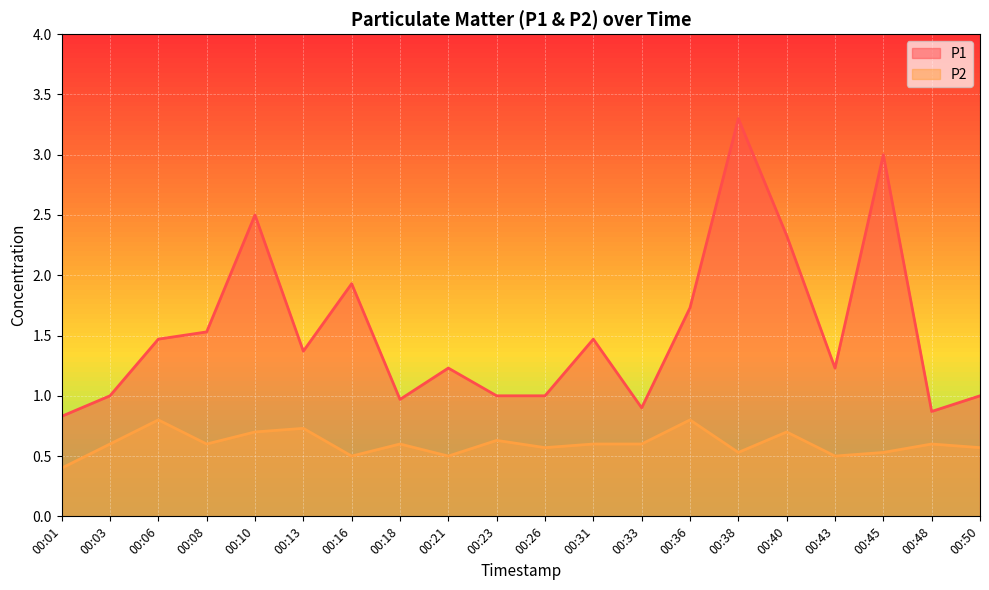

In P1, how many points are higher than both neighbors (excluding endpoints)?

6